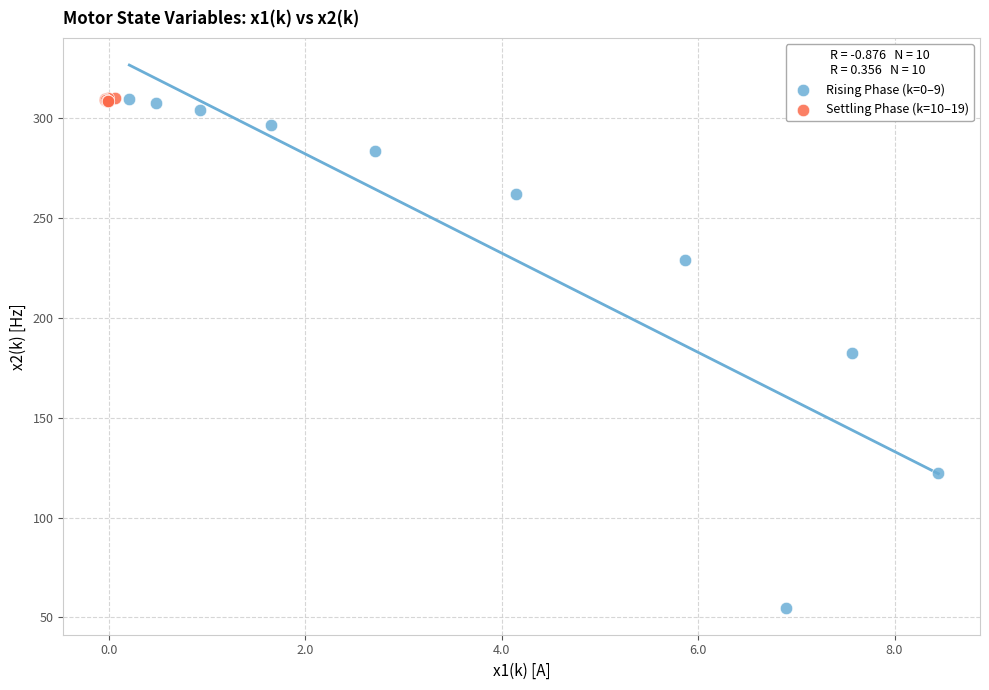

Which series reaches the minimum Y coordinate?

Rising Phase (k=0–9)